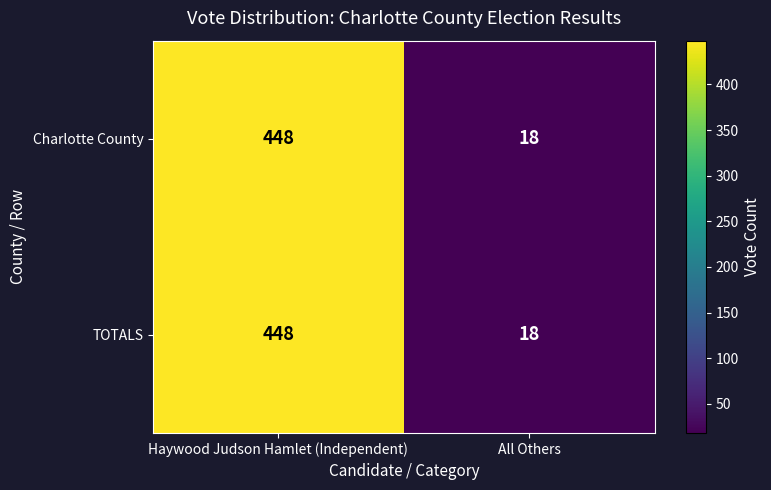

The value of TOTALS at All Others is 5. True or false?

False